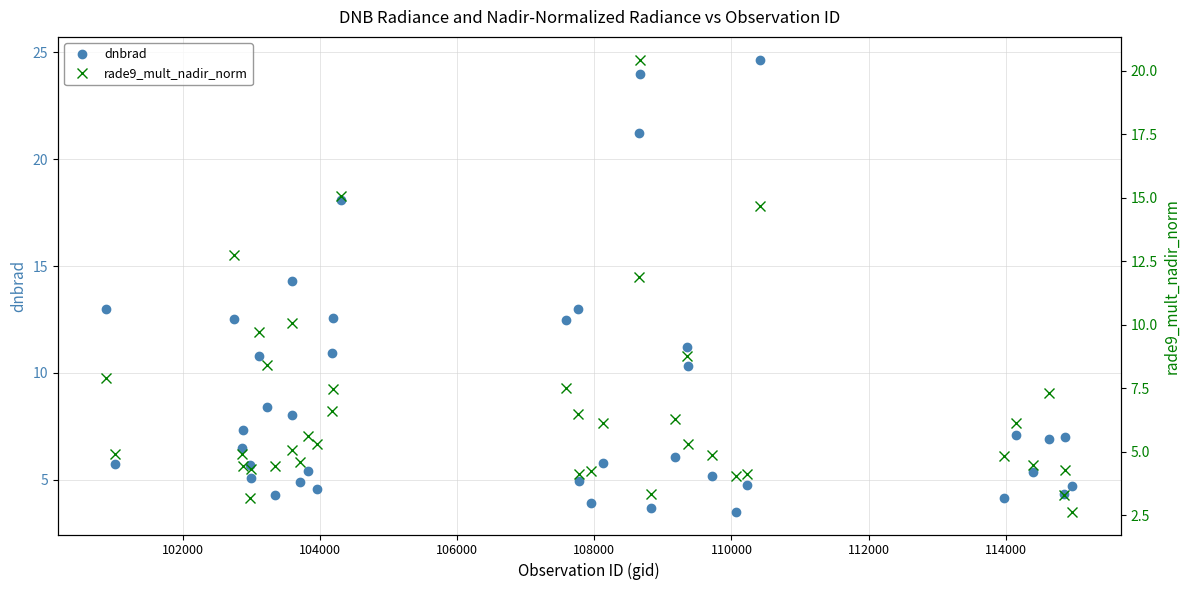

Which series has the largest total across all categories?

dnbrad